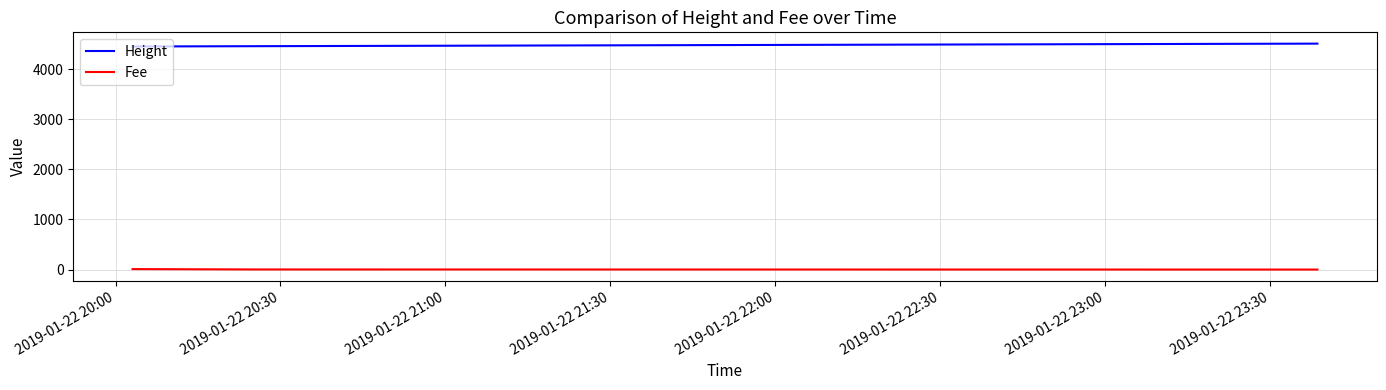

What is the lowest value of the Height series?

4451.0